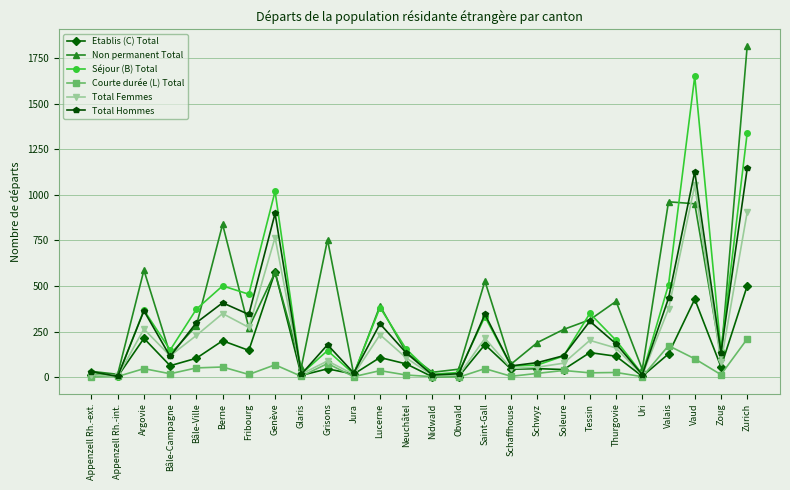

What are all the series names shown in the legend?

Etablis (C) Total, Non permanent Total, Séjour (B) Total, Courte durée (L) Total, Total Femmes, Total Hommes